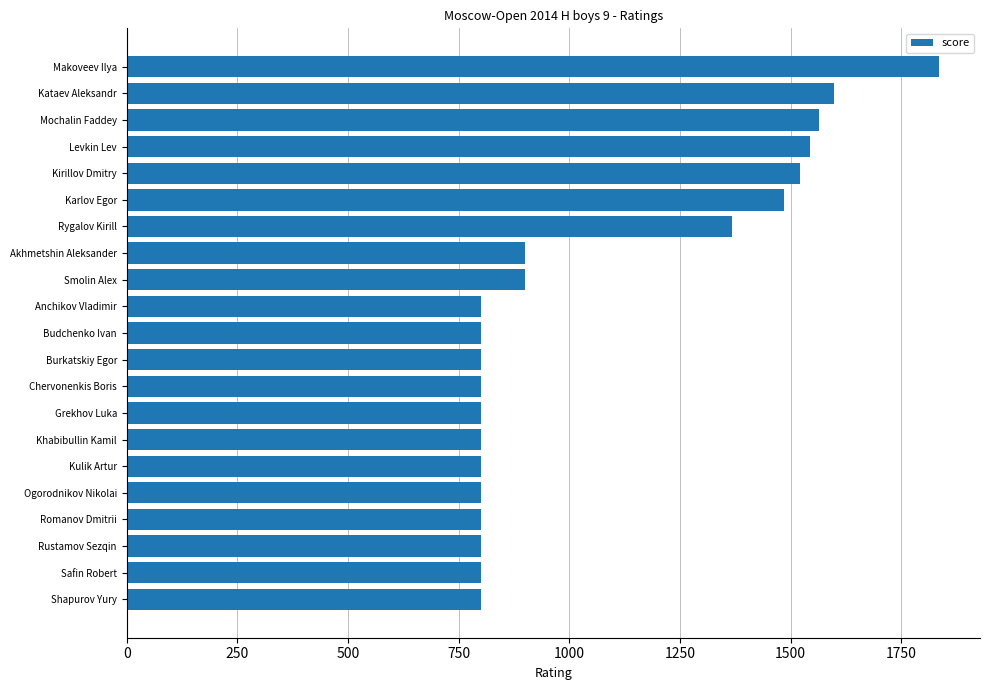

Which category has the highest value across all series?

Makoveev Ilya